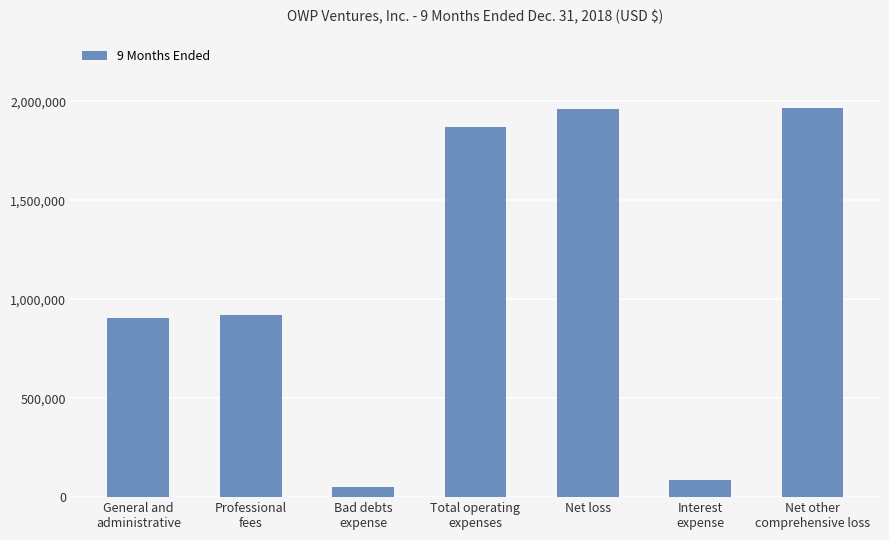

Count the number of data series in this chart.

1